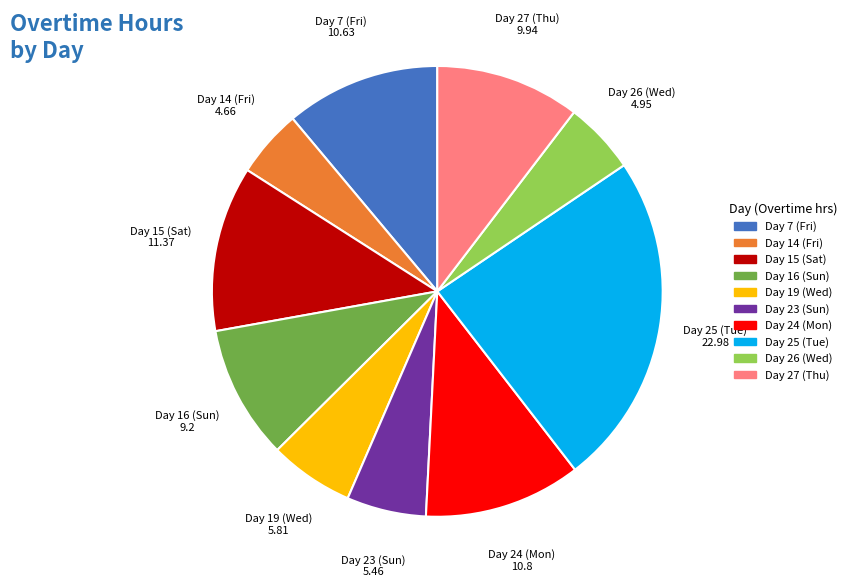

Which has a higher value, Day 19 (Wed) or Day 7 (Fri)?

Day 7 (Fri)